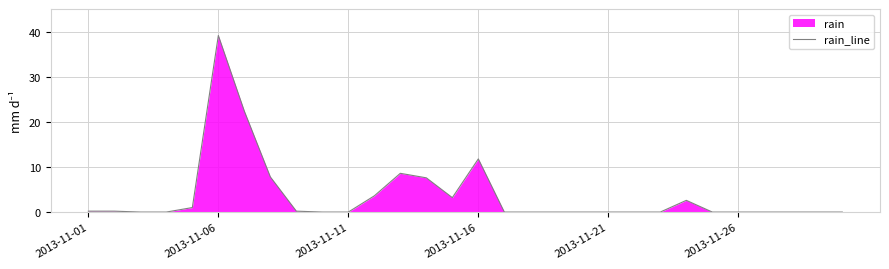

What is the difference between the maximum and minimum values?

39.2